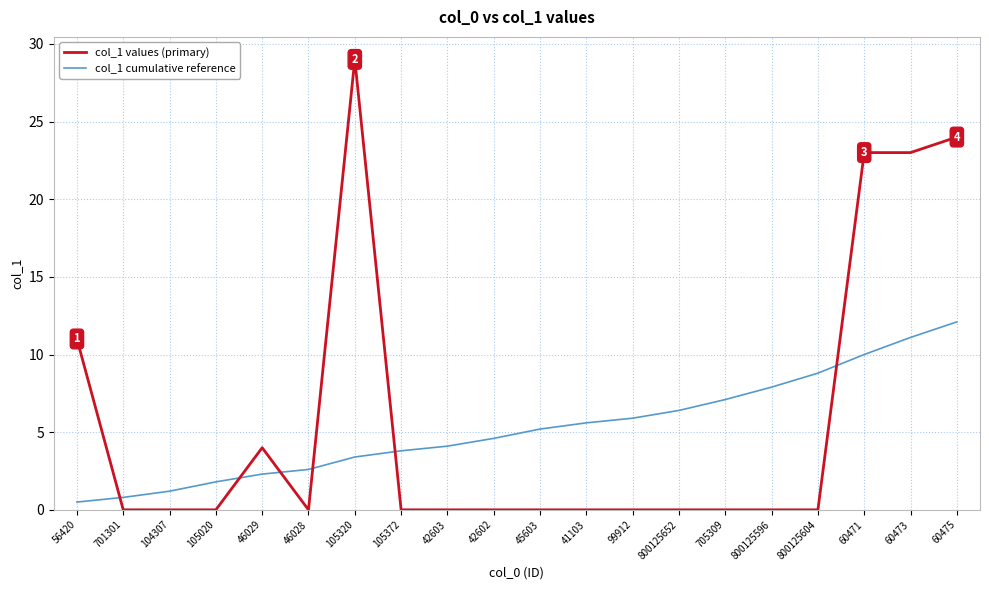

What is the total value across all series at 60471?

33.0